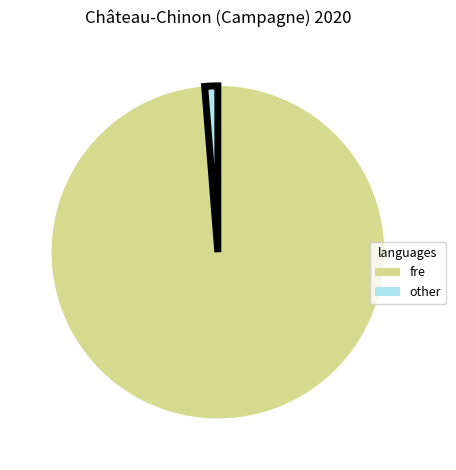

What is the smallest slice in the pie chart?

other